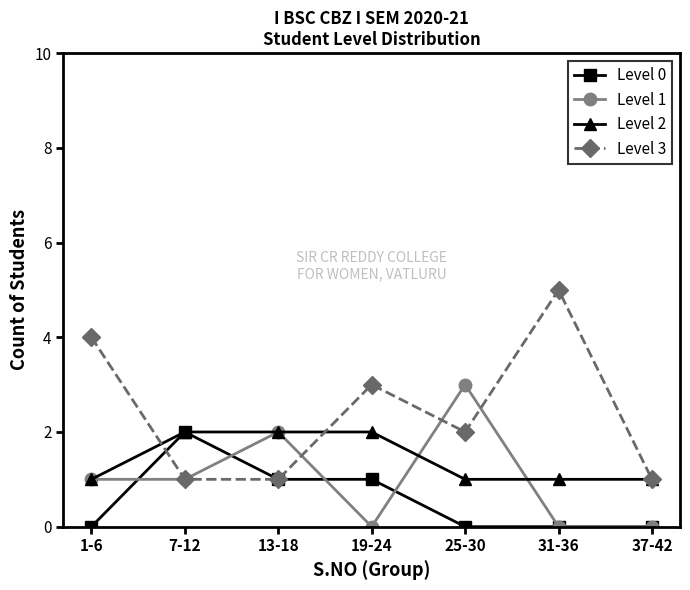

Where is the first local maximum for Level 0?

7-12